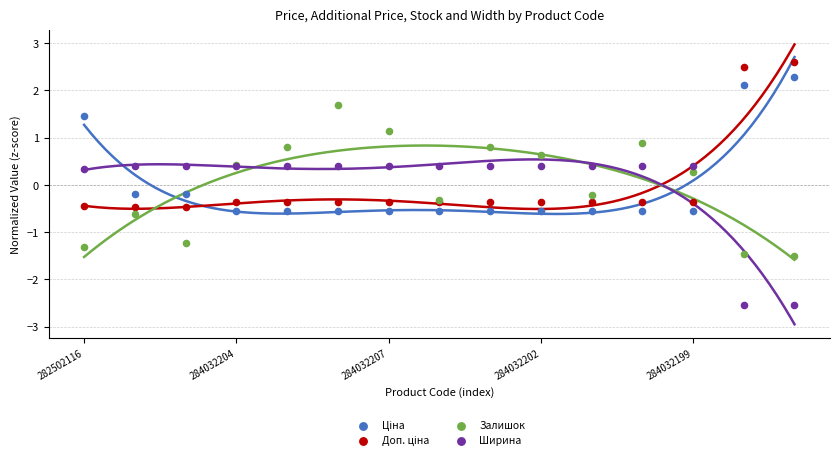

In the Ширина series, what Y value is closest to -1?

0.3